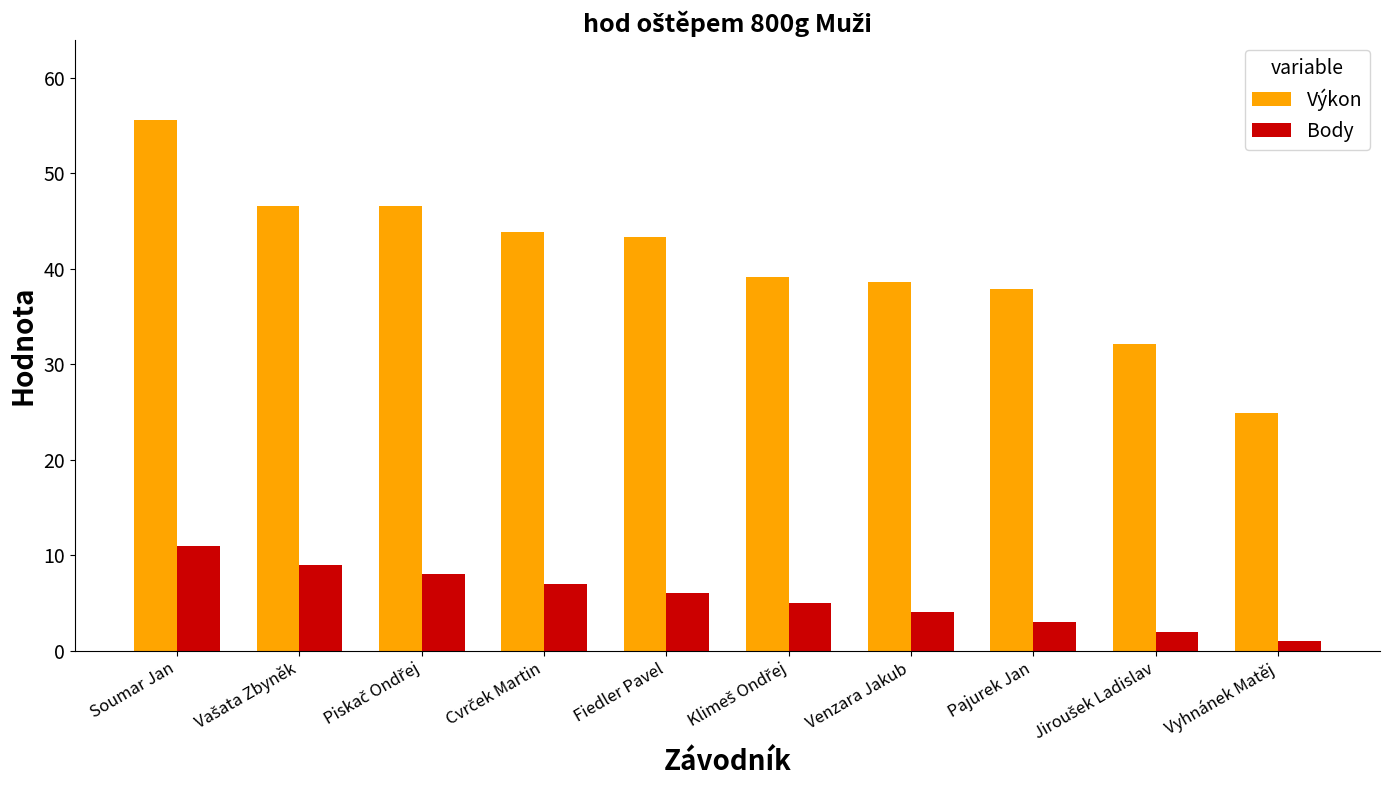

At which category does the chart reach its minimum across all series?

Vyhnánek Matěj